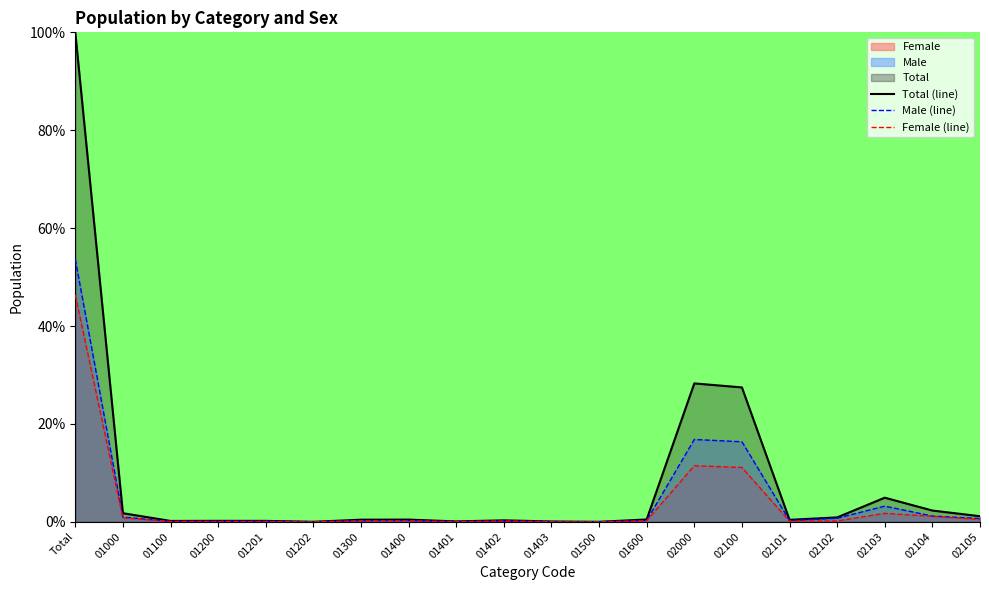

At which category is the sum across all series the highest?

Total